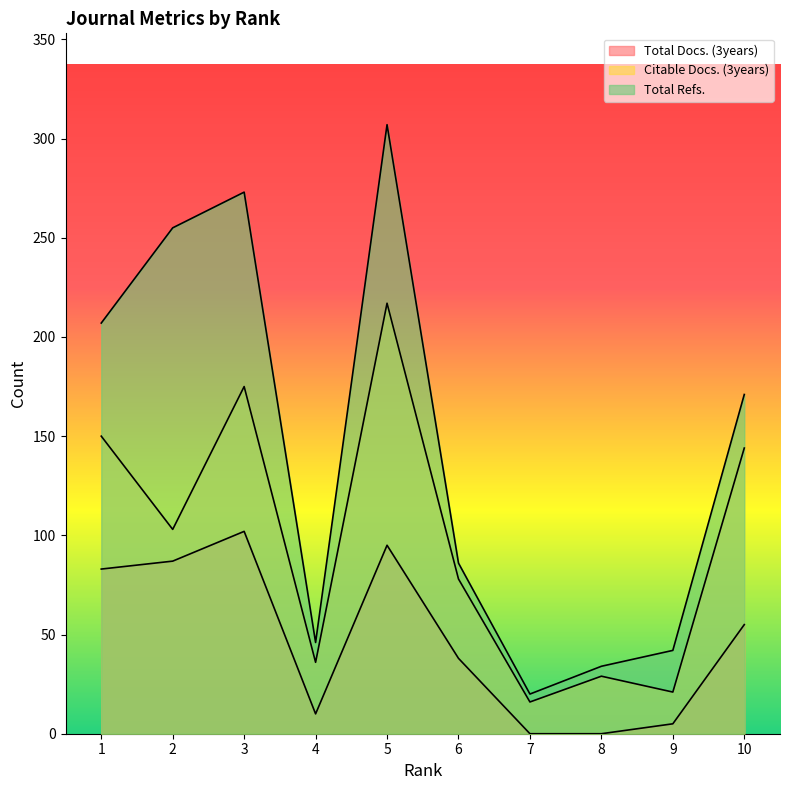

The Total Refs. series shows 91 at 1. True or false?

False